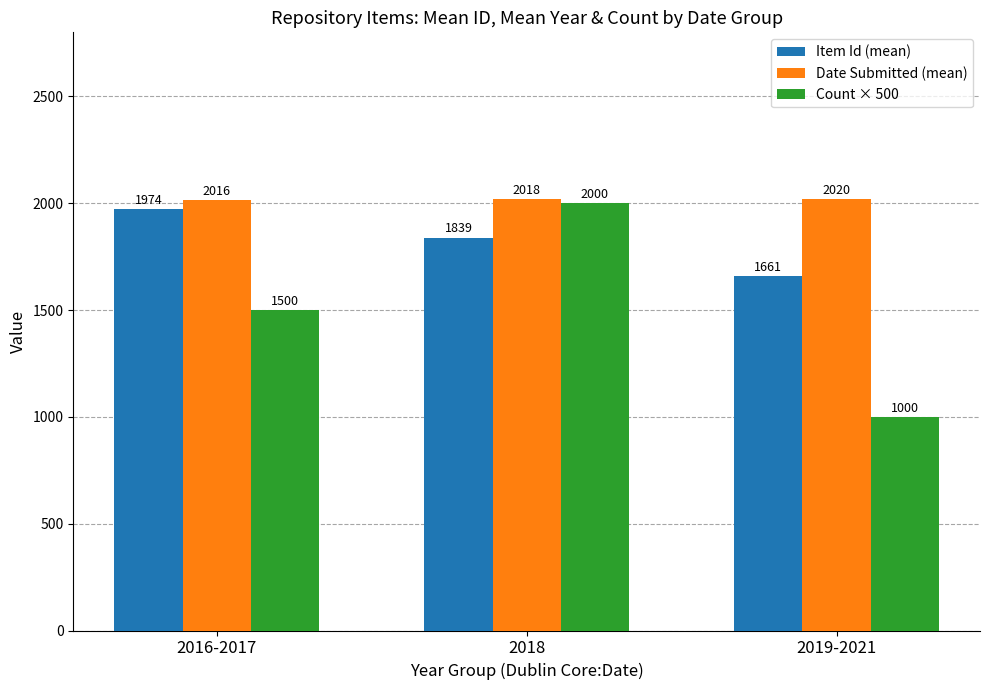

At how many categories does at least one series exceed 1607?

3